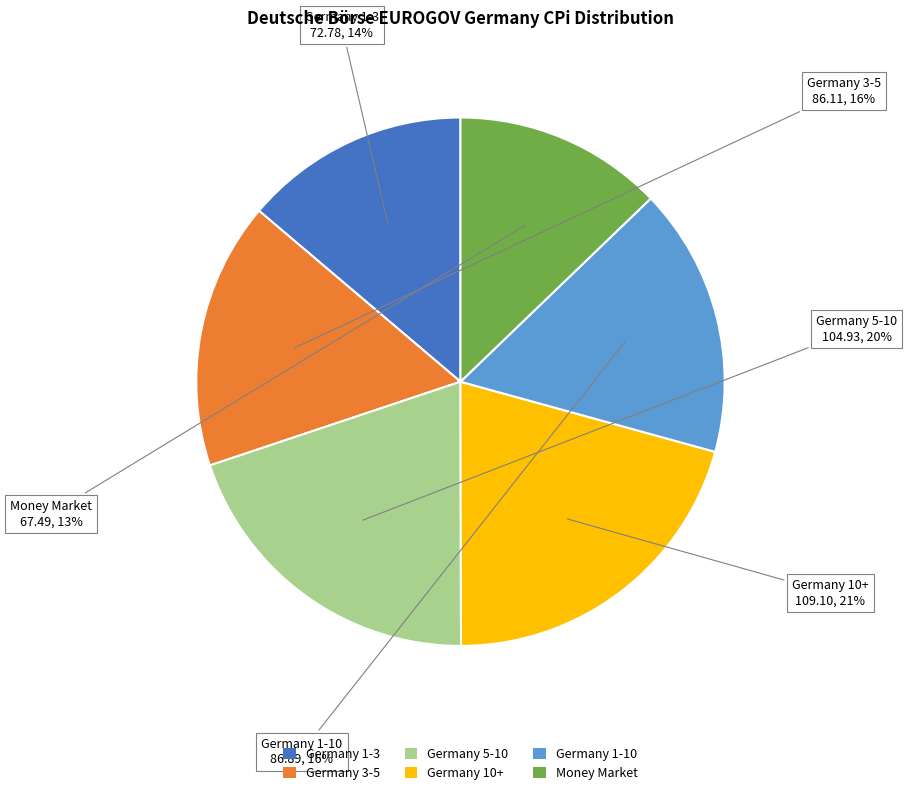

Is there a majority slice in this chart?

No